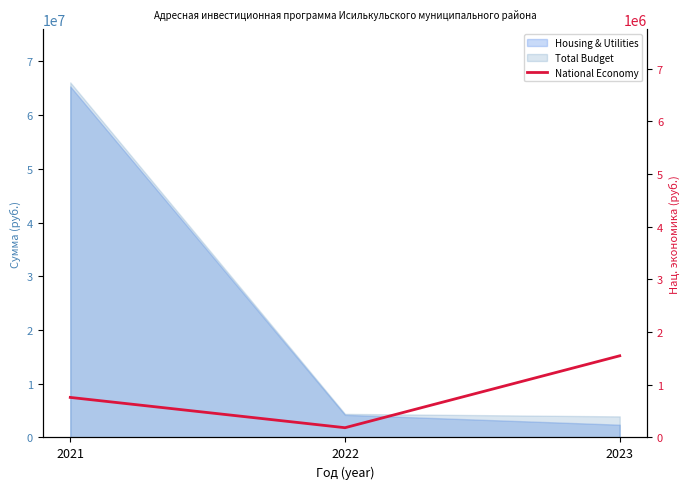

At which label is the value closest to 867500?

2021